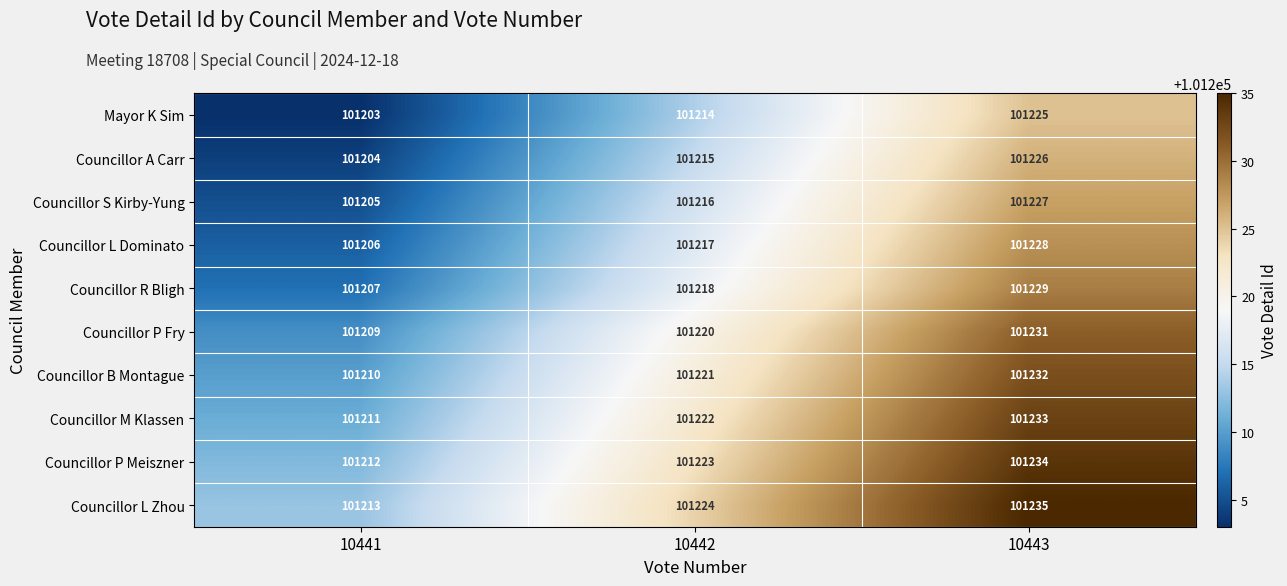

What is the smallest value displayed?

101203